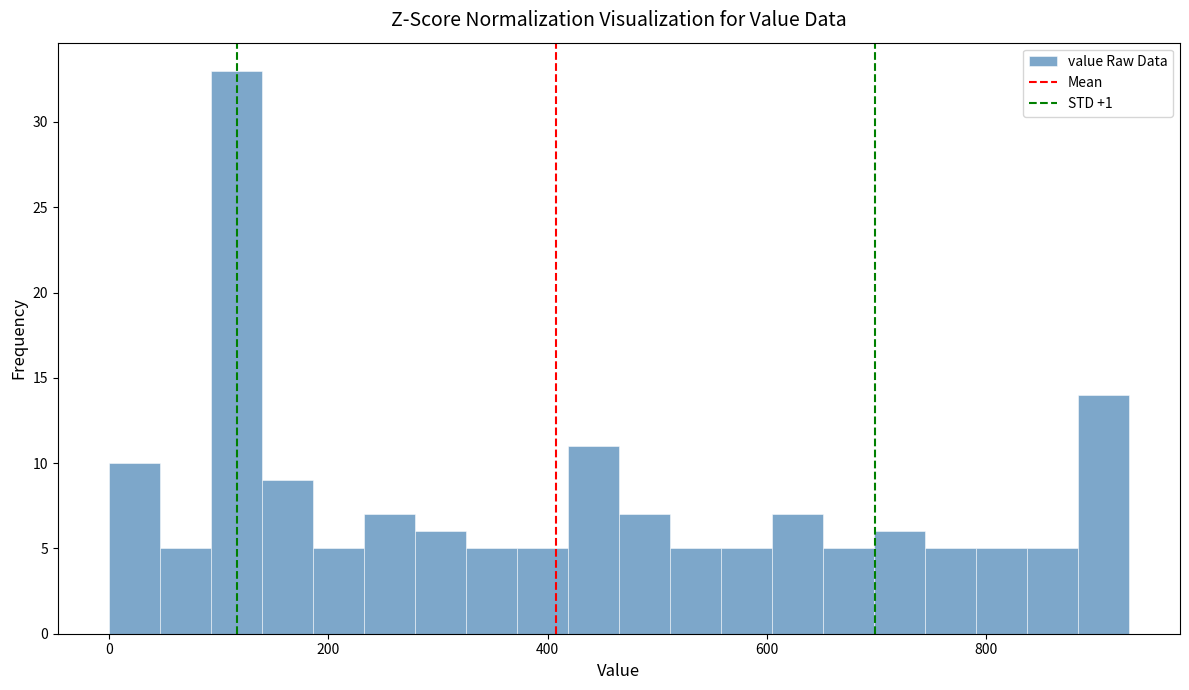

Around what value on the x-axis is the tallest bar? Give the approximate position of its centre, as read against the axis.

120